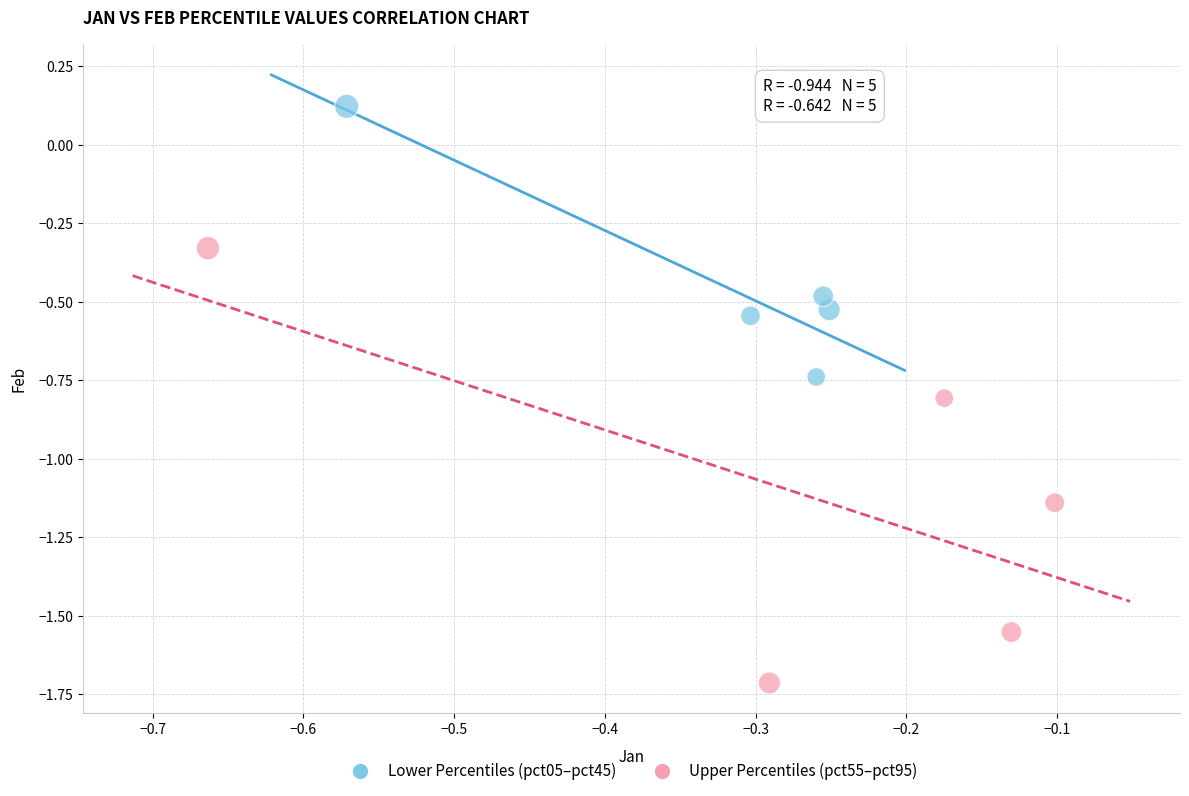

Which series reaches the maximum Y coordinate?

Lower Percentiles (pct05–pct45)